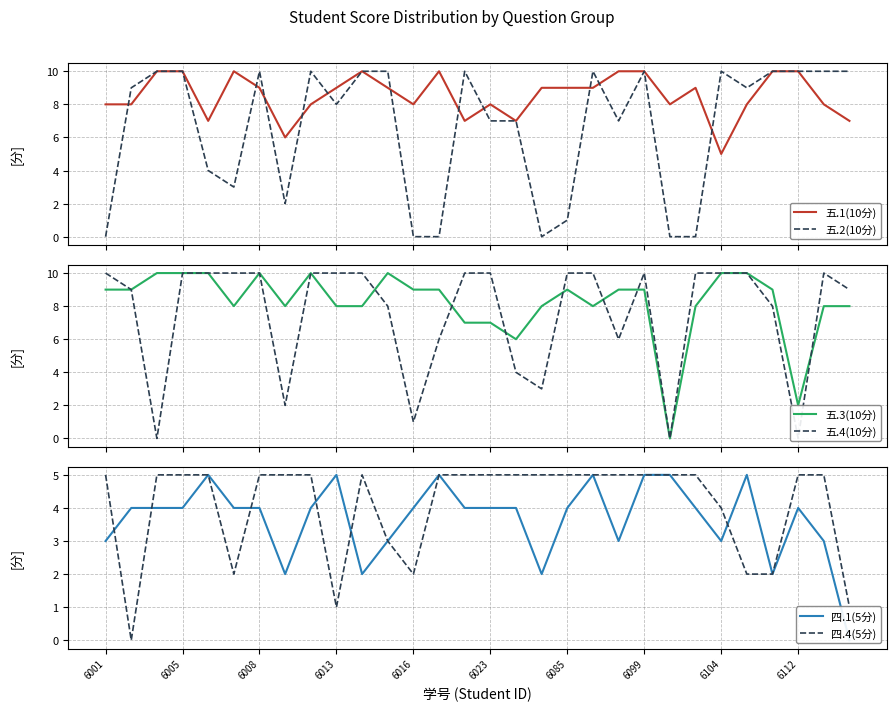

What is the difference between the second highest and minimum values in the 五.1(10分) series?

5